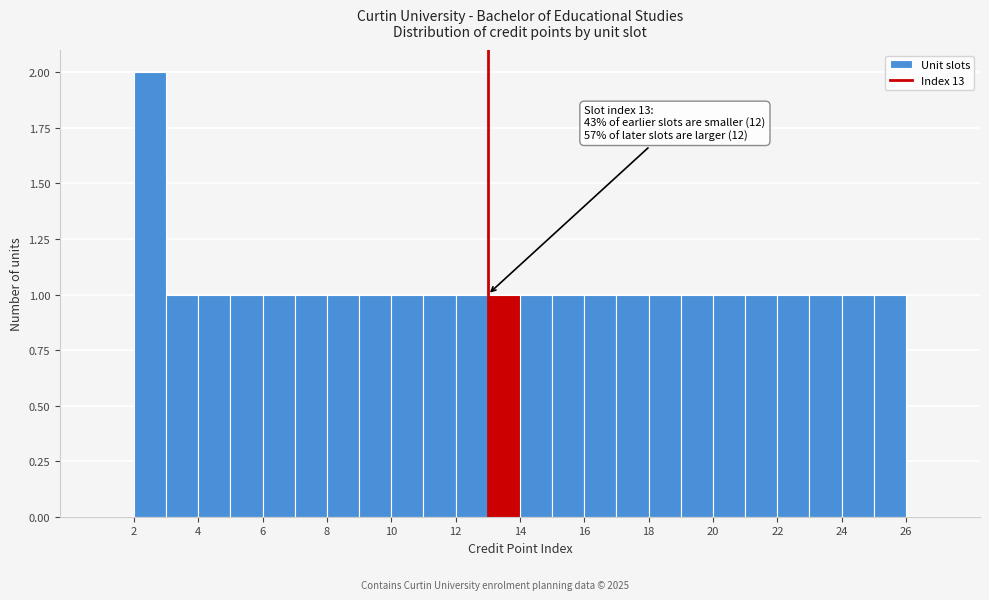

Over which range of the x-axis is the bar tallest?

2 to 3